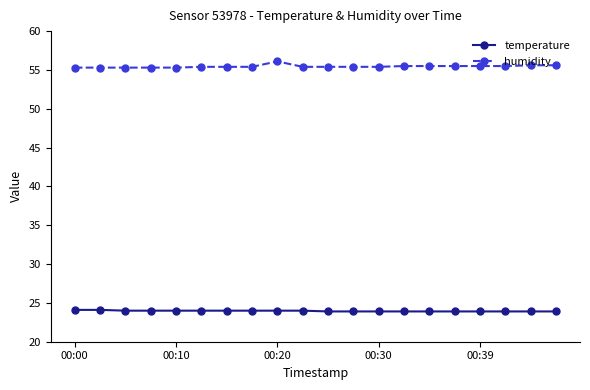

At how many categories does at least one series exceed 44?

20